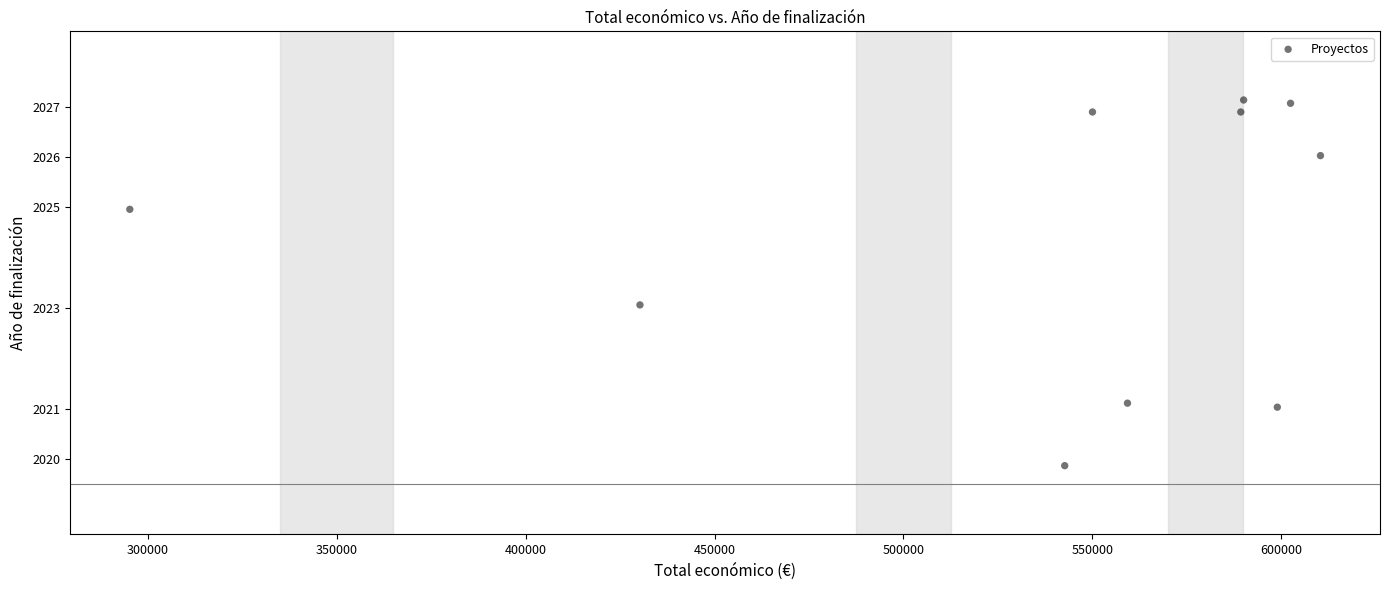

What is the range of X values (max minus min)?

315176.5